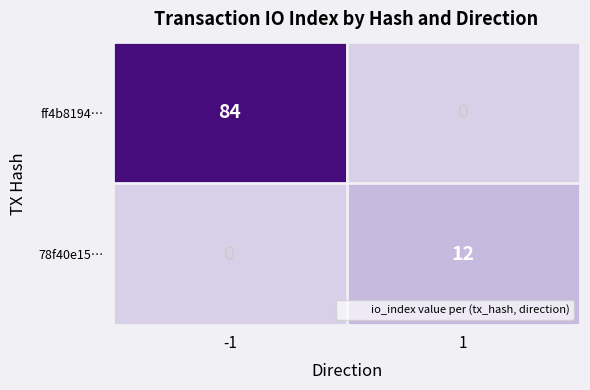

Rank the series by their average value, from highest to lowest.

ff4b8194…, 78f40e15…